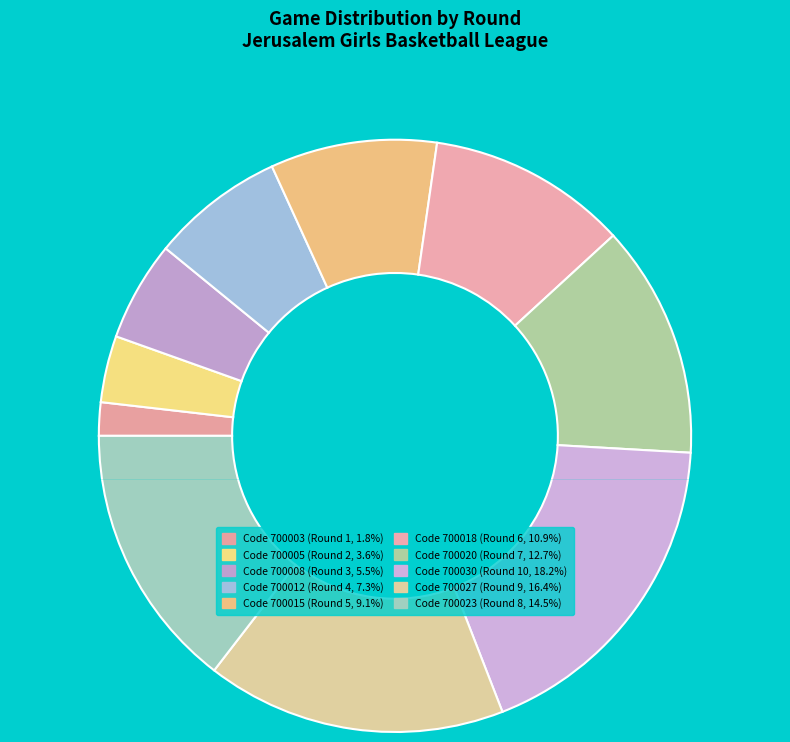

To the nearest percent, what is the difference between the largest and smallest slice percentages?

16%